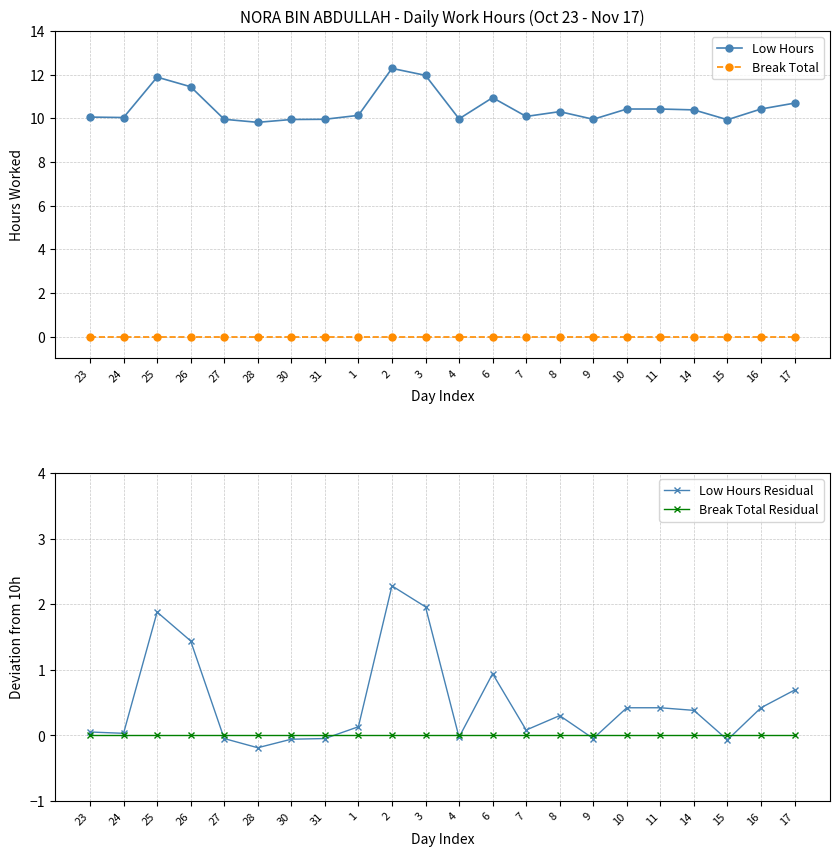

Which series has the widest spread of values?

Low Hours Residual